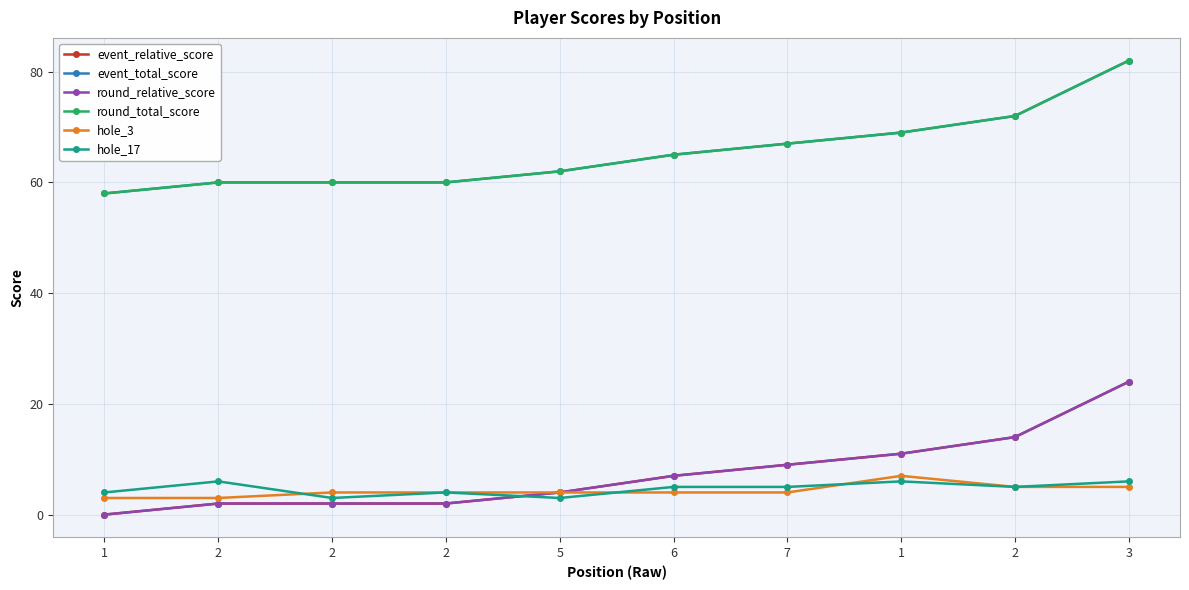

True or false: hole_17 and event_total_score cross at least once.

False